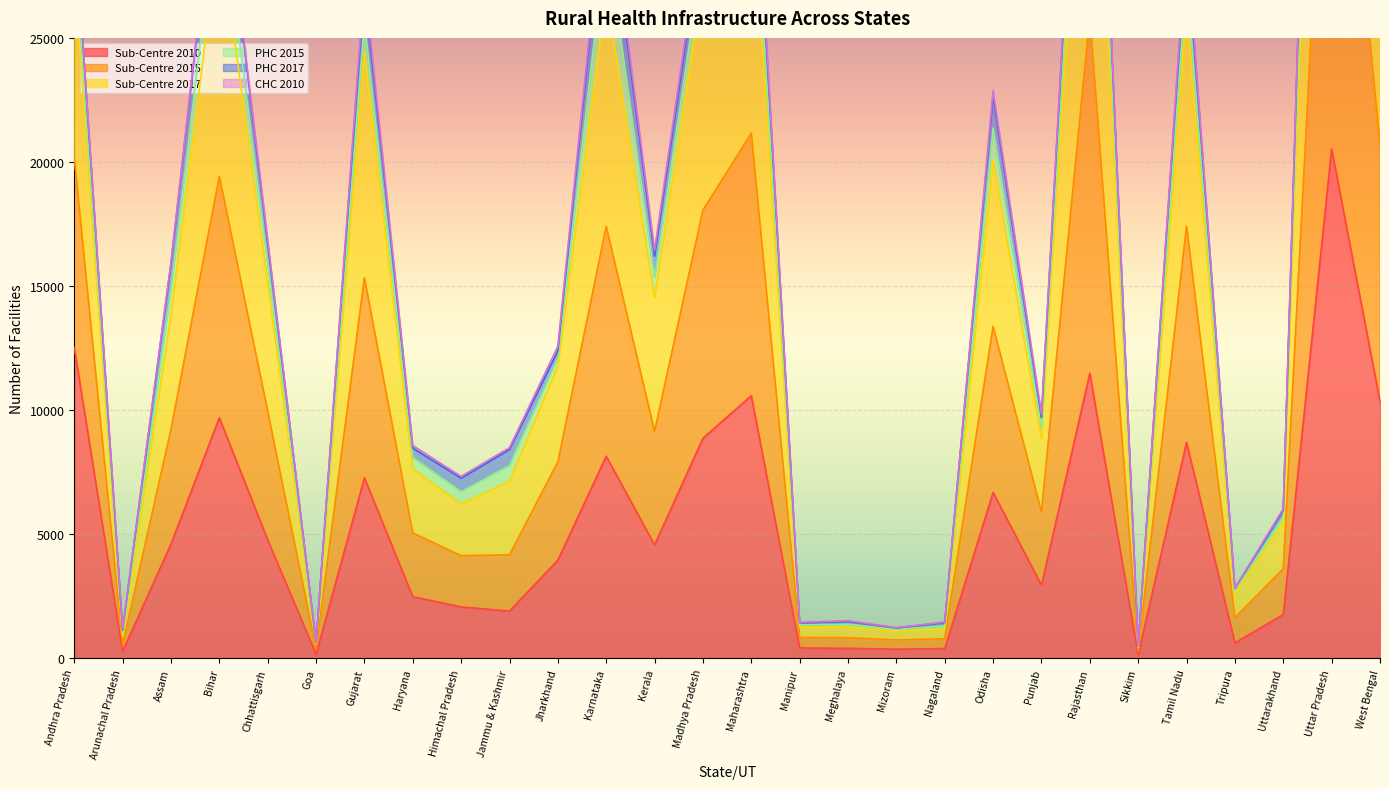

Which label corresponds to the largest value in the chart?

Uttar Pradesh